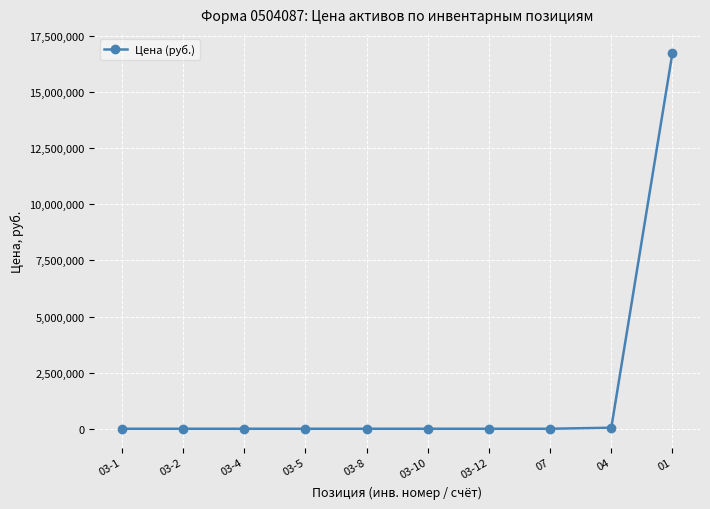

What is the sum of all values?

16800126.4